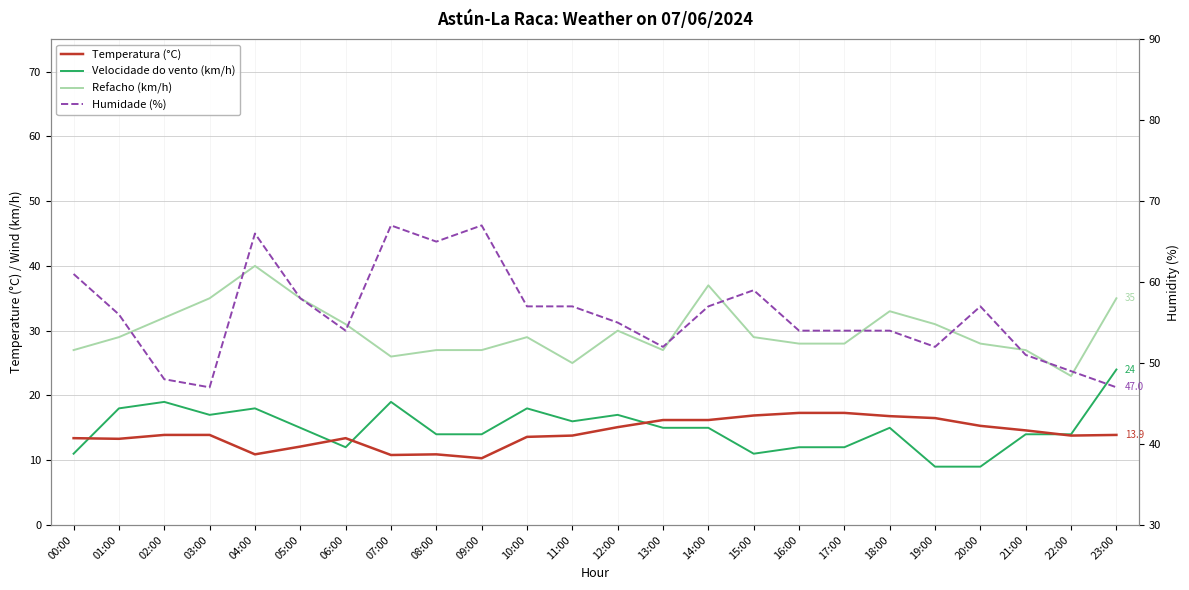

Reading right to left, transcribe all the data shown in this chart.

Temperatura (°C): 23:00=13.9	22:00=13.8	21:00=14.6	20:00=15.3	19:00=16.5	18:00=16.8	17:00=17.3	16:00=17.3	15:00=16.9	14:00=16.2	13:00=16.2	12:00=15.1	11:00=13.8	10:00=13.6	09:00=10.3	08:00=10.9	07:00=10.8	06:00=13.4	05:00=12.1	04:00=10.9	03:00=13.9	02:00=13.9	01:00=13.3	00:00=13.4
Velocidade do vento (km/h): 23:00=24.0	22:00=14.0	21:00=14.0	20:00=9.0	19:00=9.0	18:00=15.0	17:00=12.0	16:00=12.0	15:00=11.0	14:00=15.0	13:00=15.0	12:00=17.0	11:00=16.0	10:00=18.0	09:00=14.0	08:00=14.0	07:00=19.0	06:00=12.0	05:00=15.0	04:00=18.0	03:00=17.0	02:00=19.0	01:00=18.0	00:00=11.0
Refacho (km/h): 23:00=35.0	22:00=23.0	21:00=27.0	20:00=28.0	19:00=31.0	18:00=33.0	17:00=28.0	16:00=28.0	15:00=29.0	14:00=37.0	13:00=27.0	12:00=30.0	11:00=25.0	10:00=29.0	09:00=27.0	08:00=27.0	07:00=26.0	06:00=31.0	05:00=35.0	04:00=40.0	03:00=35.0	02:00=32.0	01:00=29.0	00:00=27.0
Humidade (%): 23:00=47.0	22:00=49.0	21:00=51.0	20:00=57.0	19:00=52.0	18:00=54.0	17:00=54.0	16:00=54.0	15:00=59.0	14:00=57.0	13:00=52.0	12:00=55.0	11:00=57.0	10:00=57.0	09:00=67.0	08:00=65.0	07:00=67.0	06:00=54.0	05:00=58.0	04:00=66.0	03:00=47.0	02:00=48.0	01:00=56.0	00:00=61.0